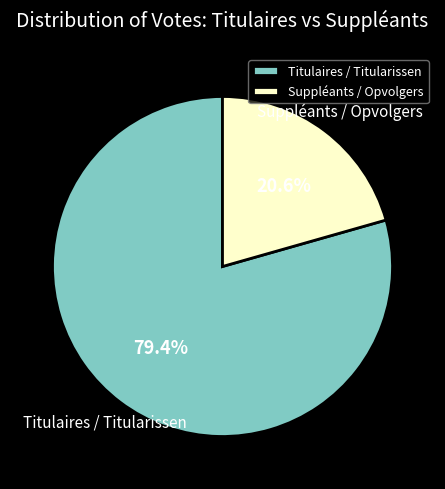

To the nearest percent, what percentage of the pie is Titulaires / Titularissen?

79%